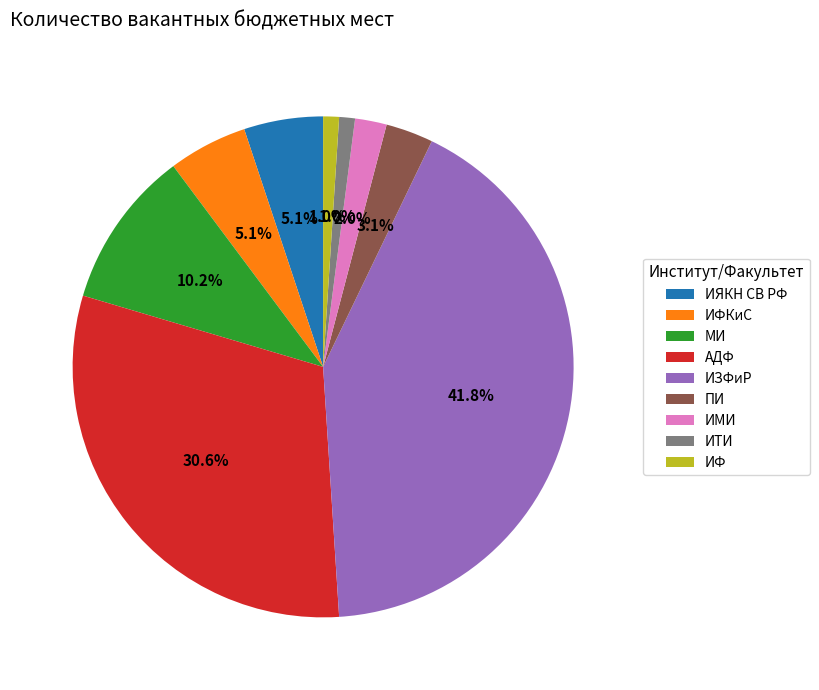

To the nearest percent, what is the combined percentage of АДФ and ИЗФиР?

72%